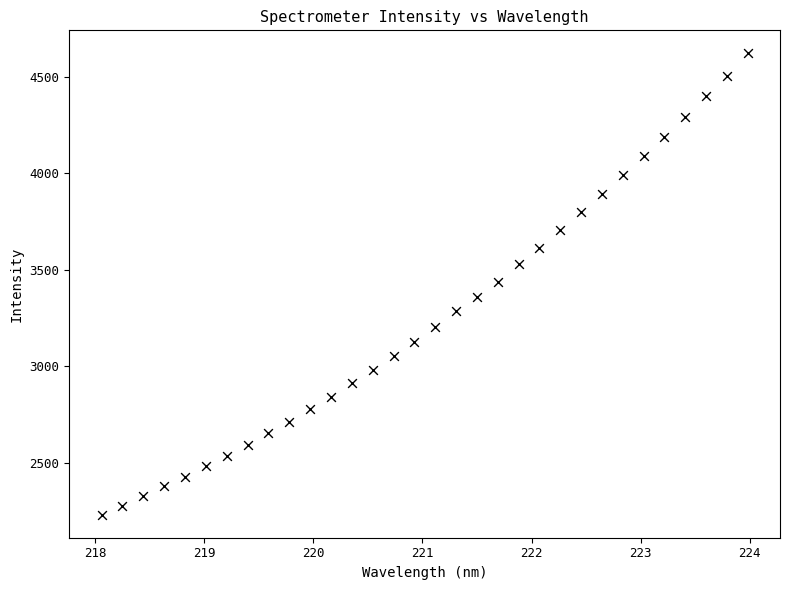

What is the range of X values (max minus min)?

5.9